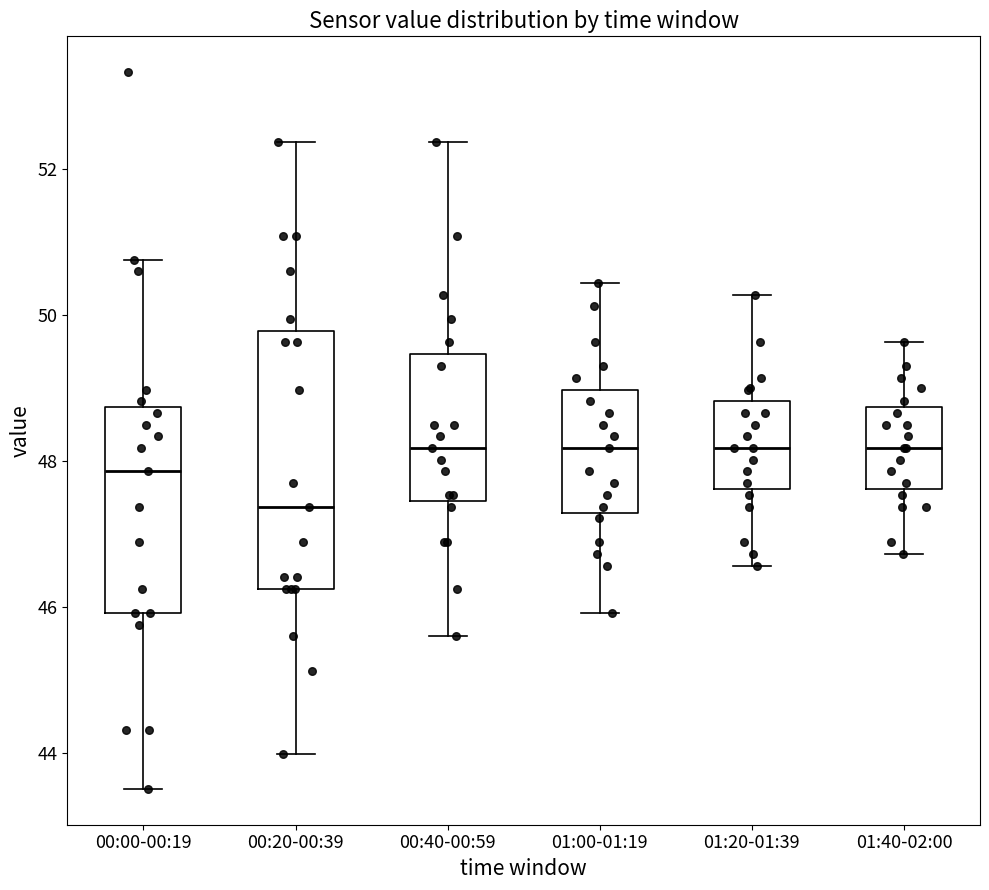

Which box is the tallest, from its lower edge to its upper edge?

00:20-00:39